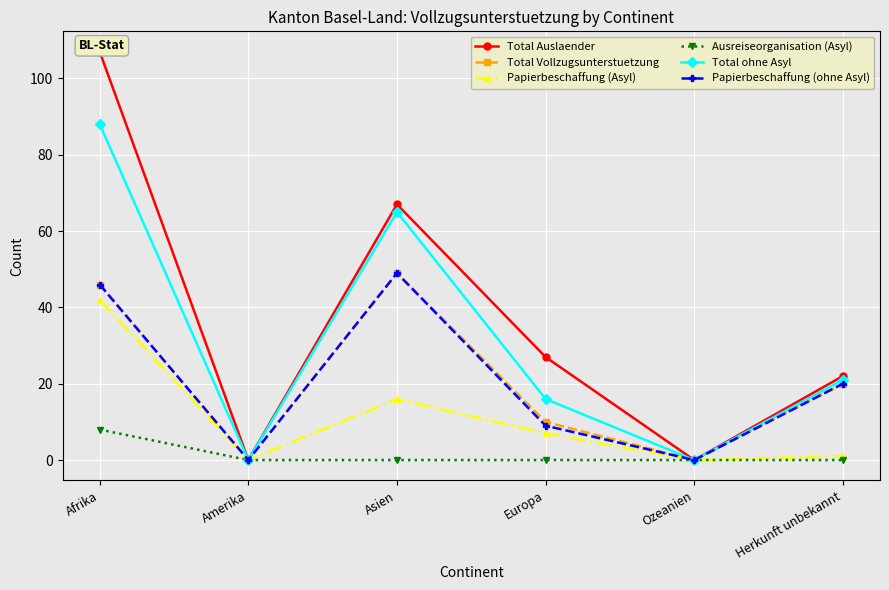

What is the difference between the maximum and minimum values in the Total Auslaender series?

107